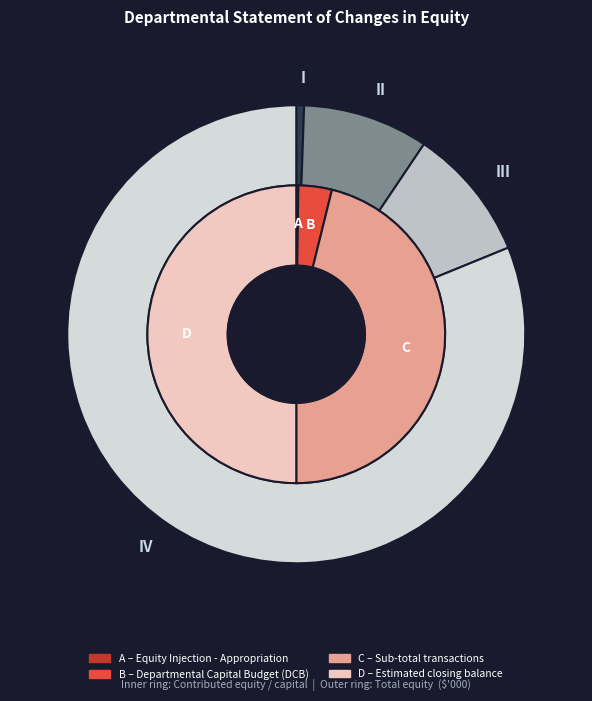

At Sub-total transactions with owners, list the series in order from largest to smallest.

Contributed equity / capital $000, Total equity $000